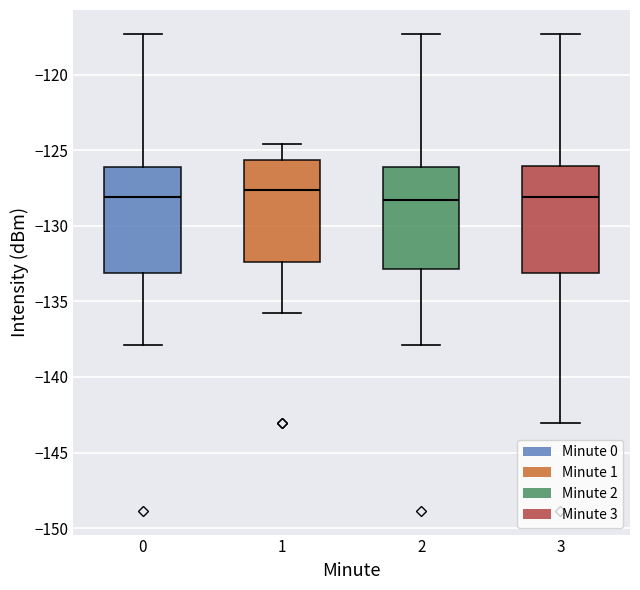

Reading left to right, transcribe this box plot: for each box, give where its median line is, the range the box spans, and where its two whiskers end, as read against the y-axis. The values are not printed on the chart, so give them approximately, as read against the axis.

0: median -128.0, box -133.0 to -126.0, whiskers -138.0 to -117.5
1: median -127.5, box -132.5 to -125.5, whiskers -136.0 to -124.5
2: median -128.5, box -133.0 to -126.0, whiskers -138.0 to -117.5
3: median -128.0, box -133.0 to -126.0, whiskers -143.0 to -117.5